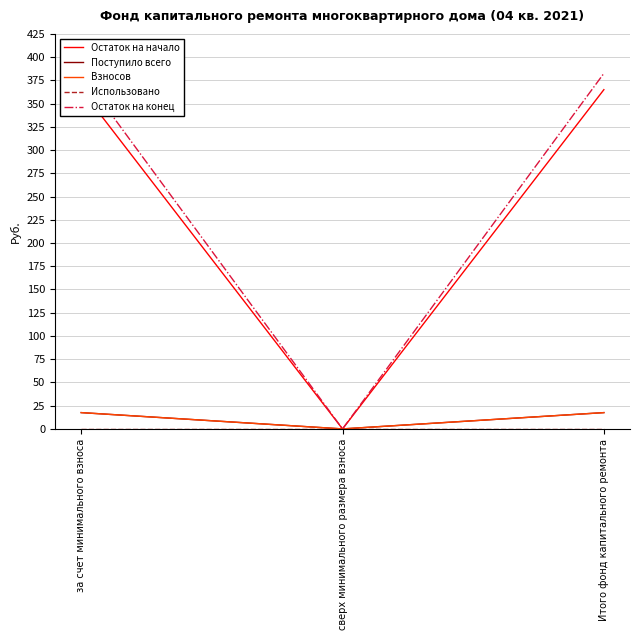

What value does the Поступило всего series have at за счет минимального взноса?

17.5